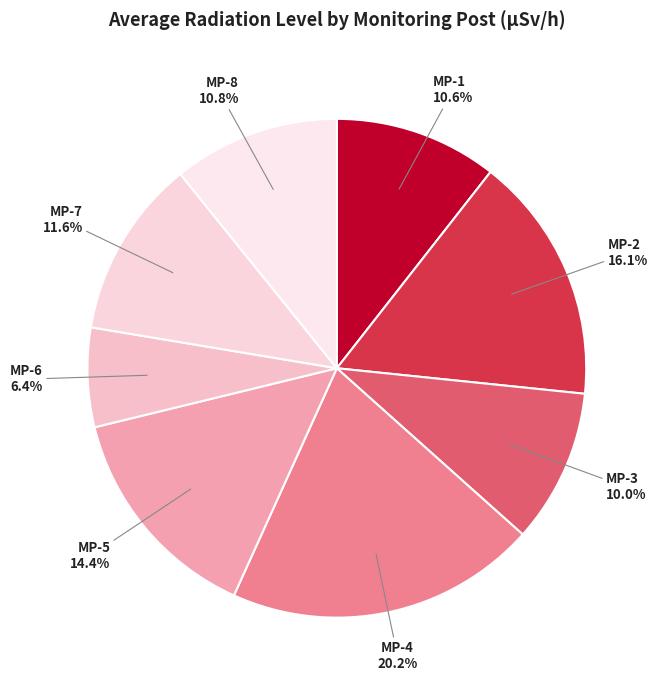

How many slices are in this pie chart?

8